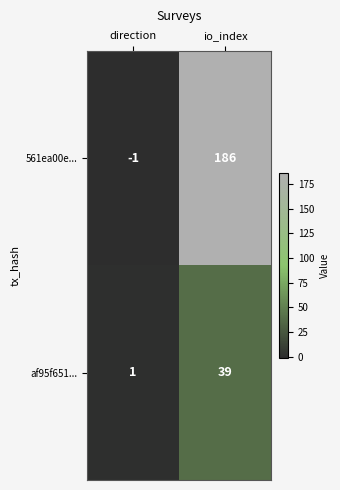

Rank the series at direction from highest to lowest value.

af95f651..., 561ea00e...